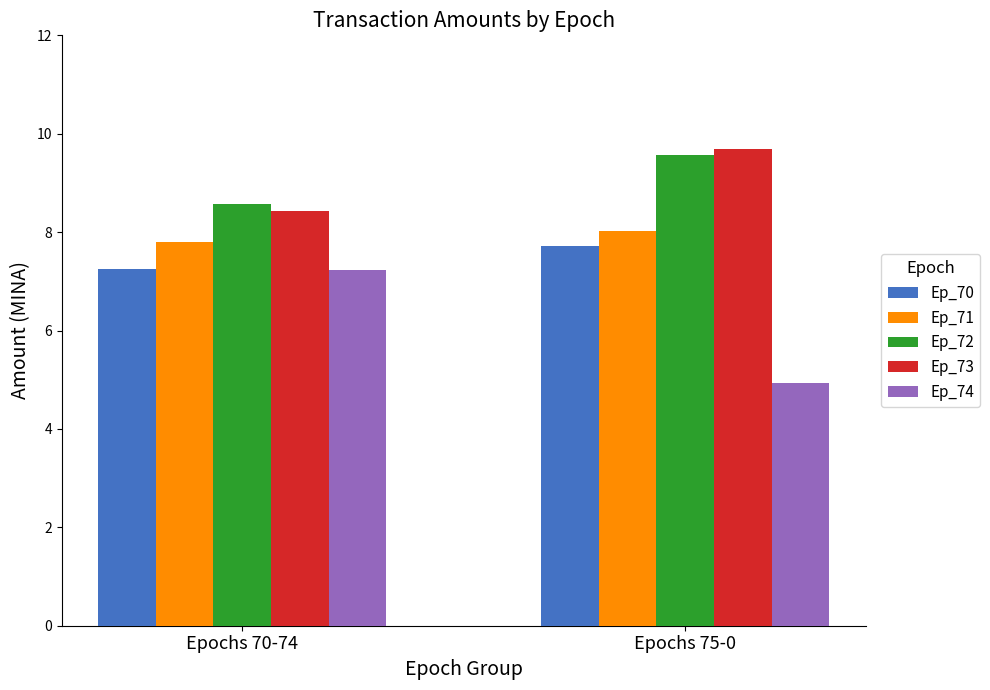

What is the difference between the Ep_74 values at Epochs 70-74 and Epochs 75-0?

2.3